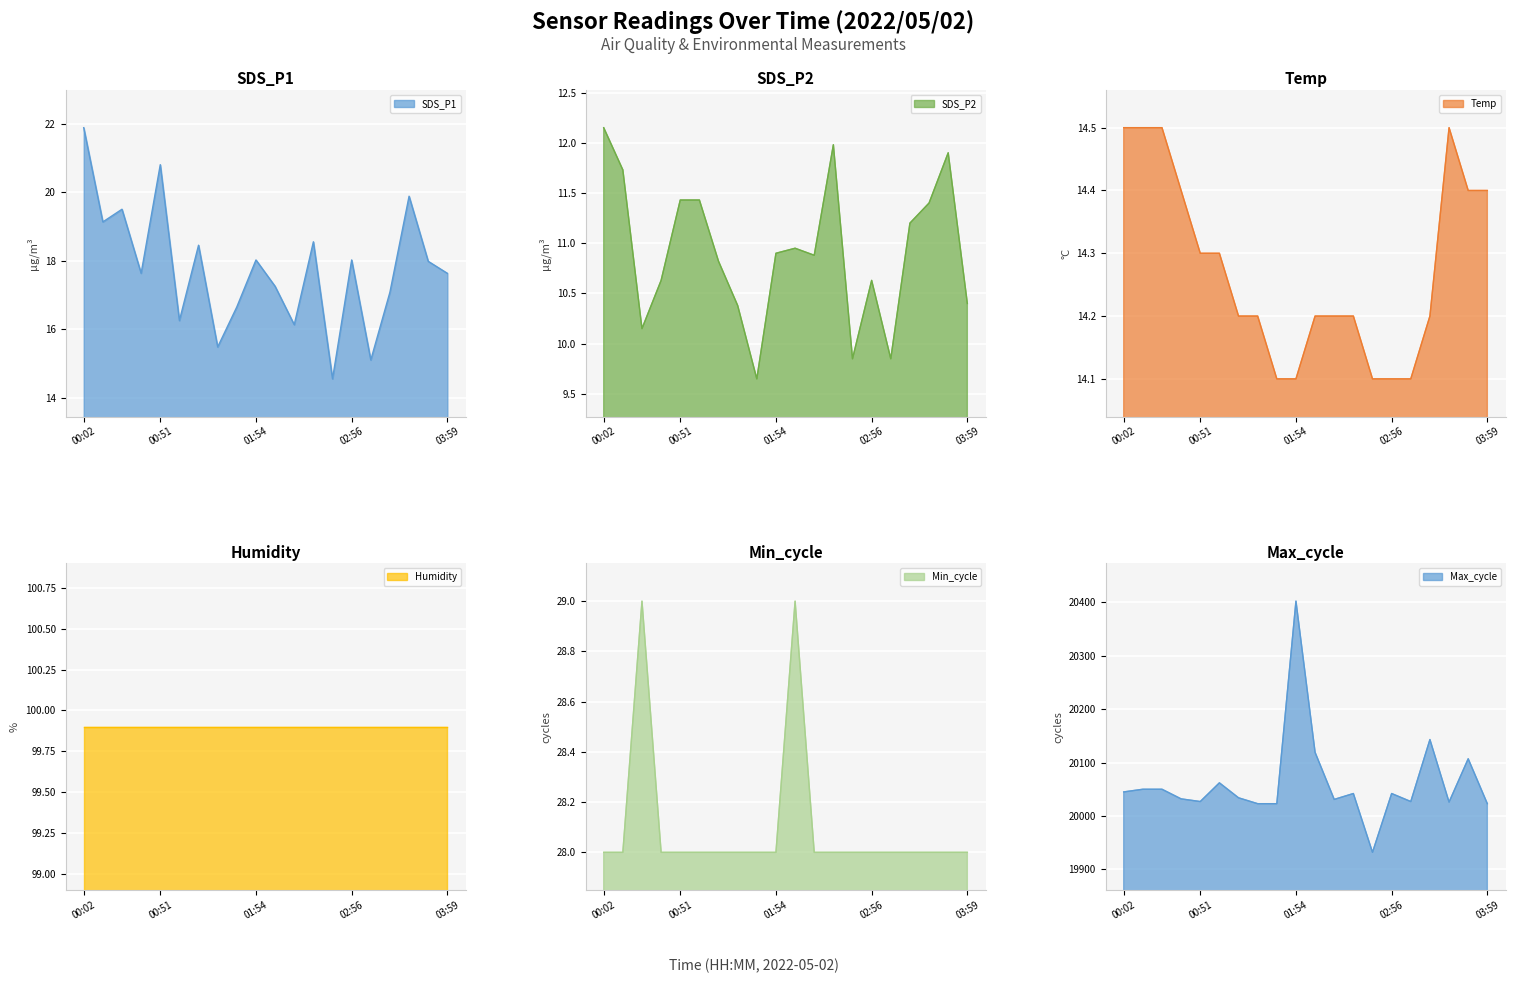

The Min_cycle series shows 40.3 at 00:02. True or false?

False